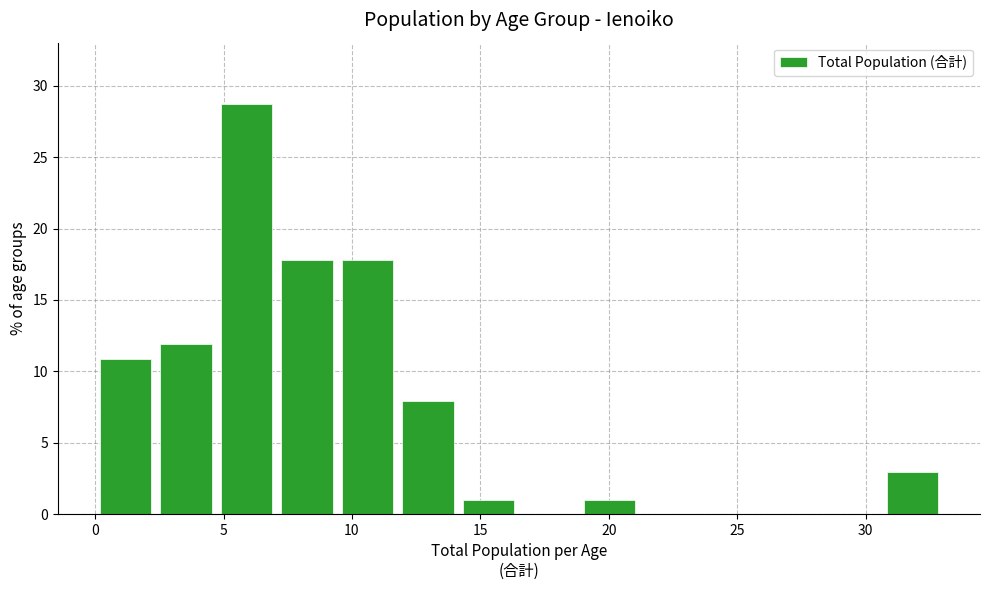

Over which range of the x-axis is the bar tallest?

4.5 to 7.0